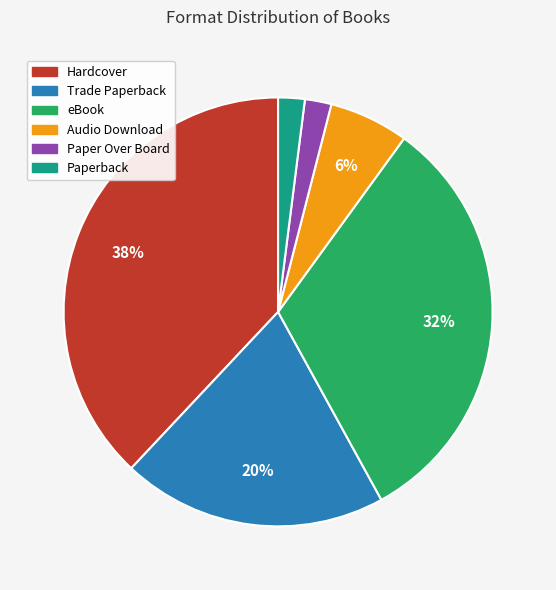

To the nearest percent, what is the difference between the largest and smallest slice percentages?

36%